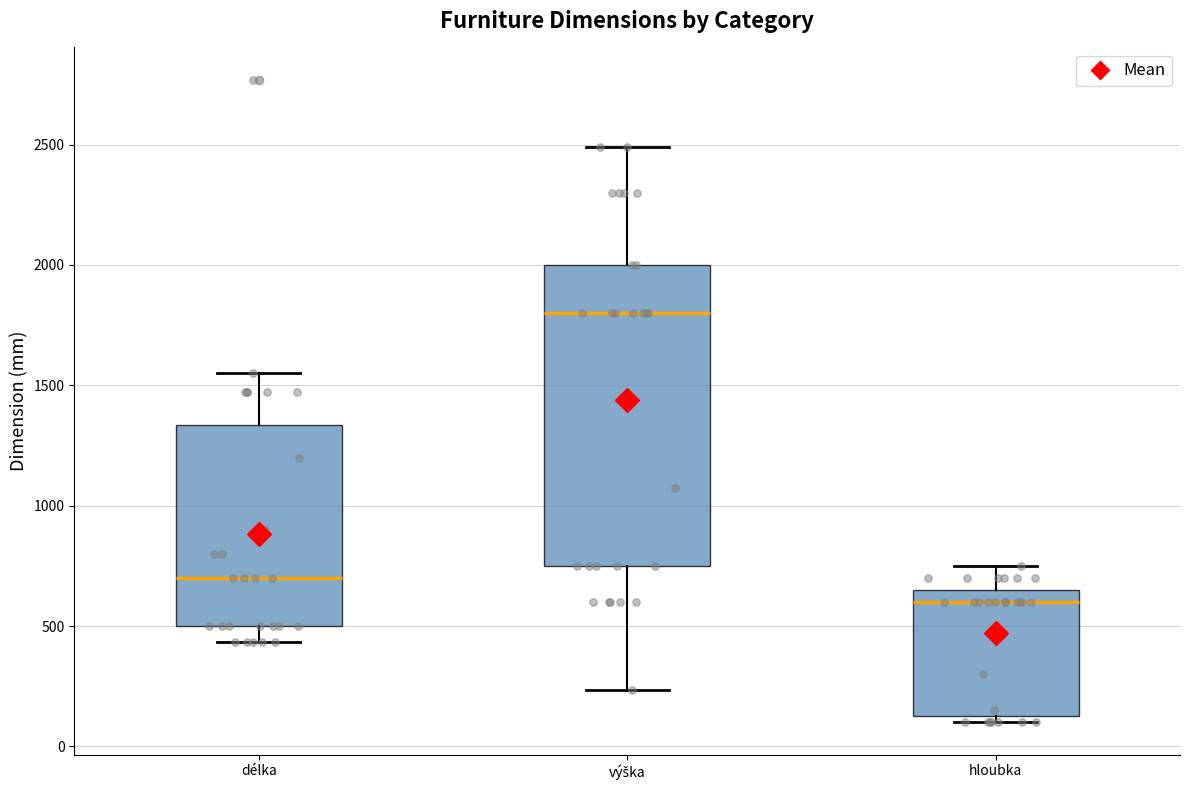

Where does the lower whisker of the box for výška end on the y-axis? The values are not printed on the chart, so give them approximately, as read against the axis.

250